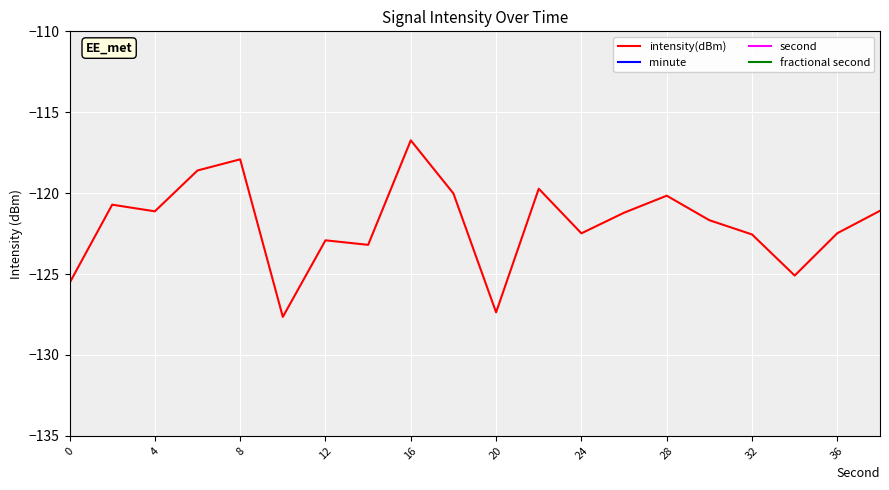

What is the highest value of the intensity(dBm) series?

-116.7